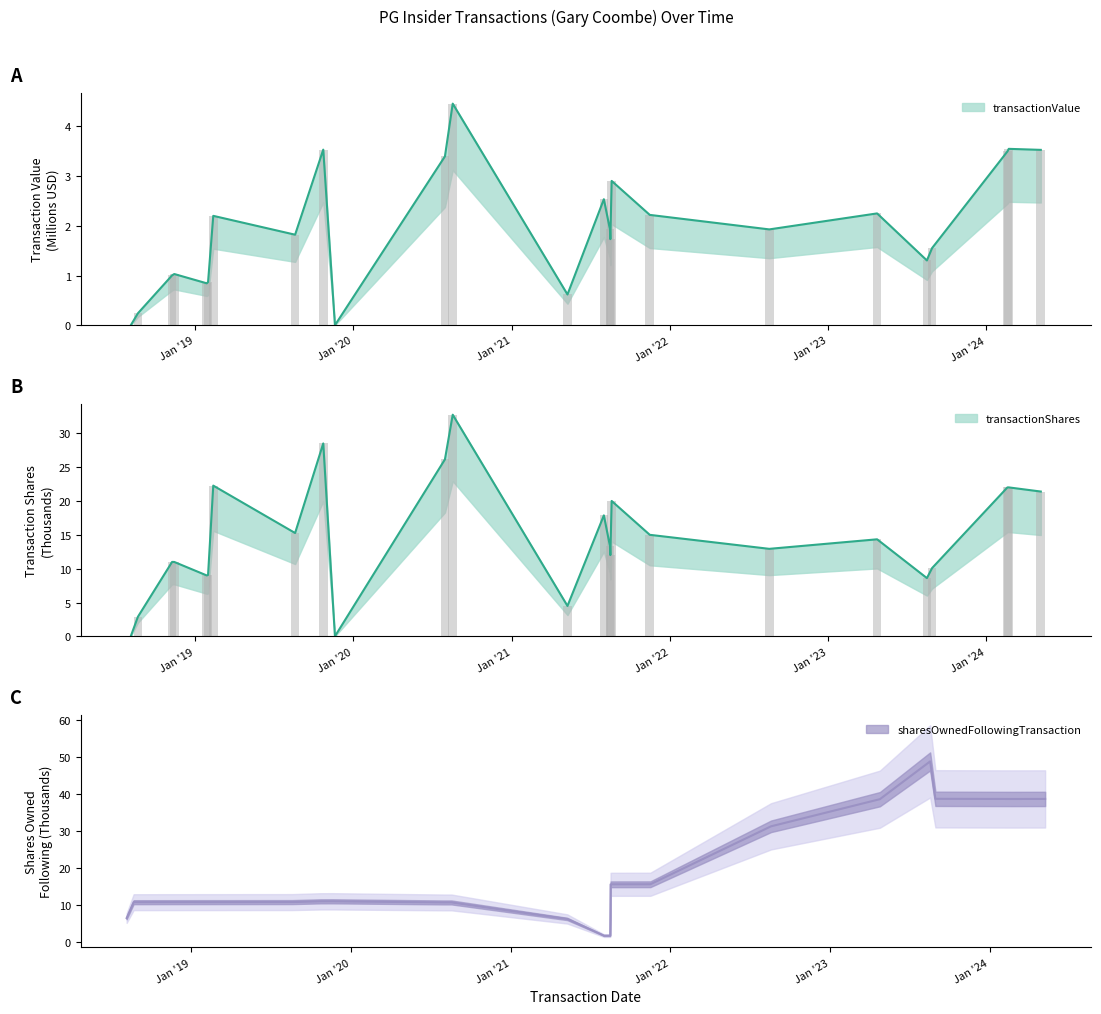

Is the value of transactionValue at 2023-08-18 greater than the value of sharesOwnedFollowingTransaction at 2021-08-20?

No